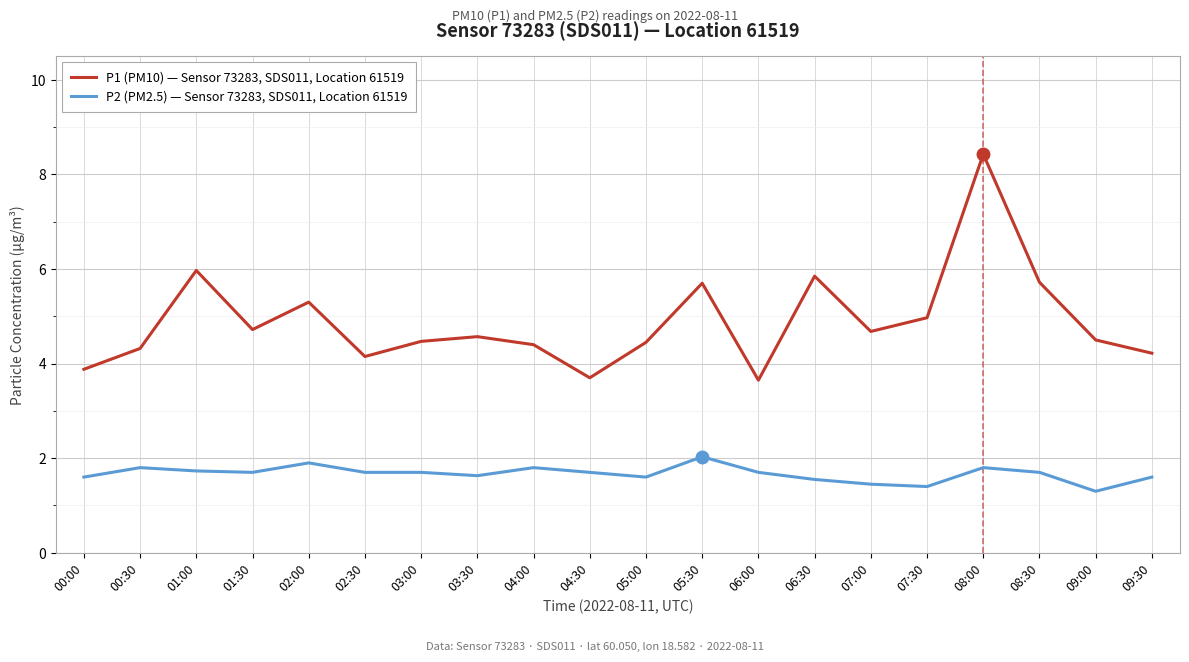

What is the difference between the maximum and second lowest values in the P1 (PM10) — Sensor 73283, SDS011, Location 61519 series?

4.7